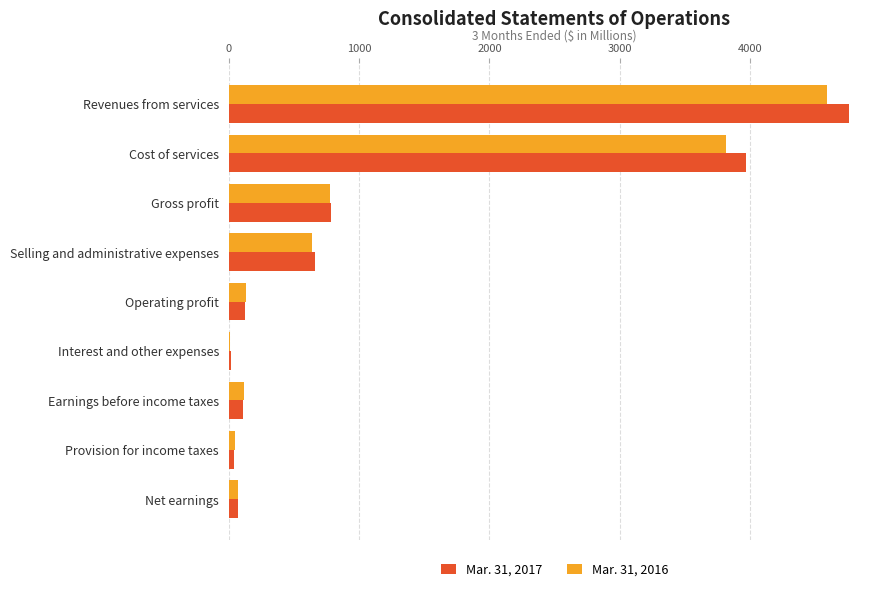

What is the total value across all series at Selling and administrative expenses?

1302.9